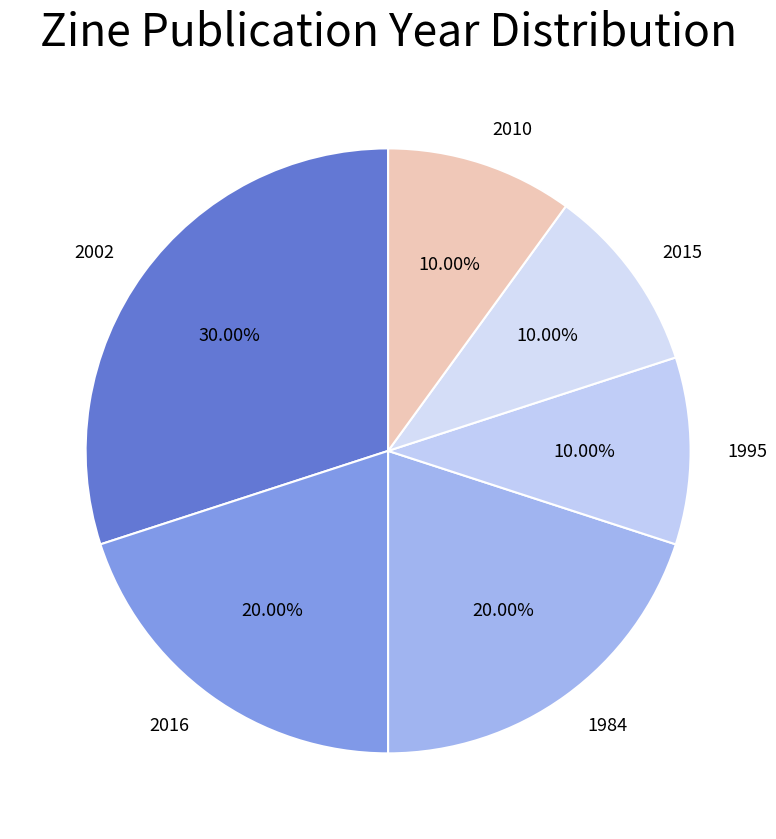

To the nearest percent, what is the average slice percentage?

17%